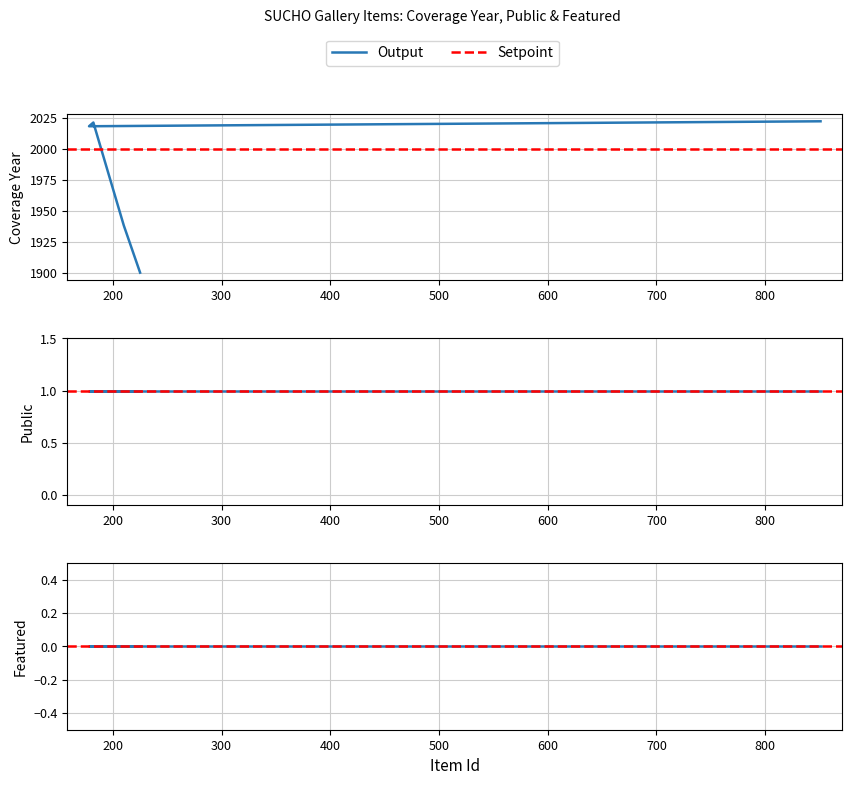

Reading right to left, extract all data points from this chart.

public: 225=1	210=1	182=1	178=1	851=1
featured: 225=0	210=0	182=0	178=0	851=0
coverage_year: 225=1900	210=1938	182=2021	178=2018	851=2022